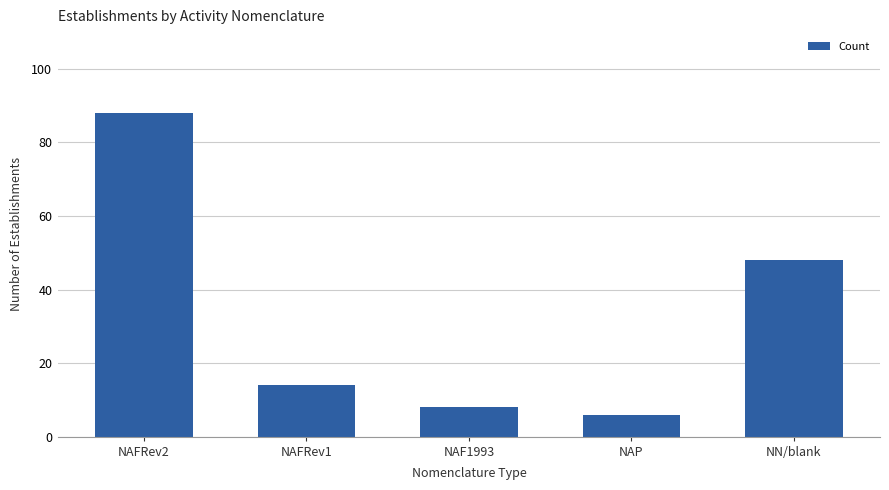

What value does the data have at NAFRev2, to the nearest 5?

90